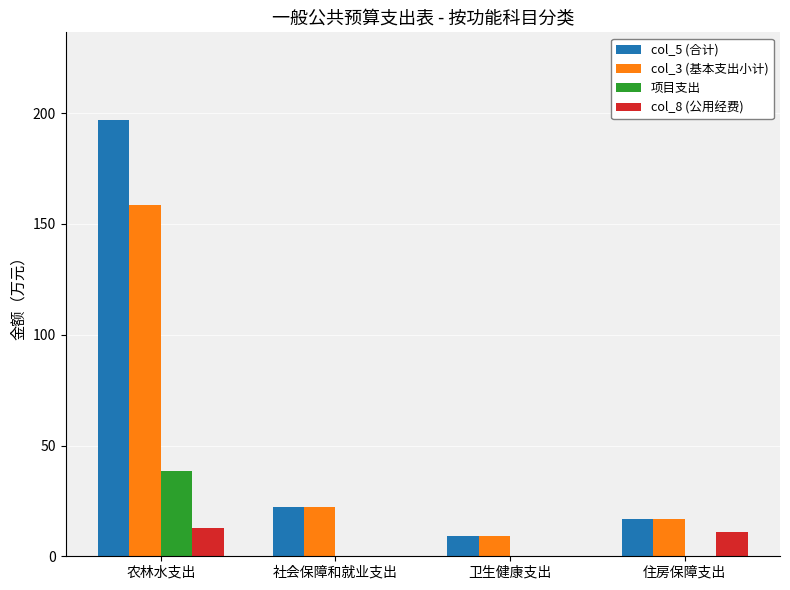

What is the average value of the col_3 (基本支出小计) series?

51.7